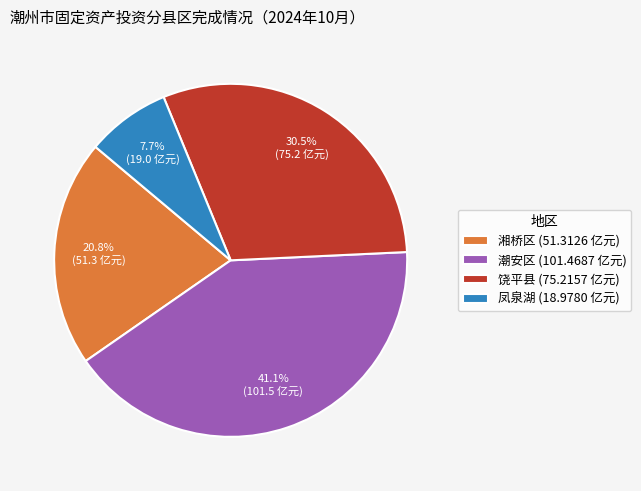

Is 饶平县 the majority of the pie?

No